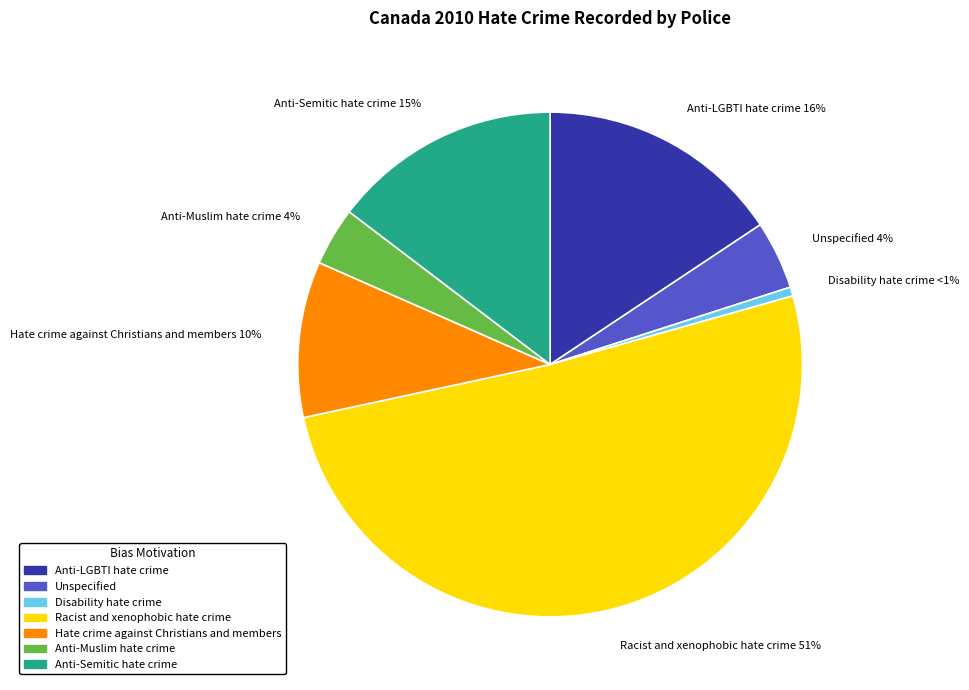

True or false: Racist and xenophobic hate crime accounts for 51% of the total.

True